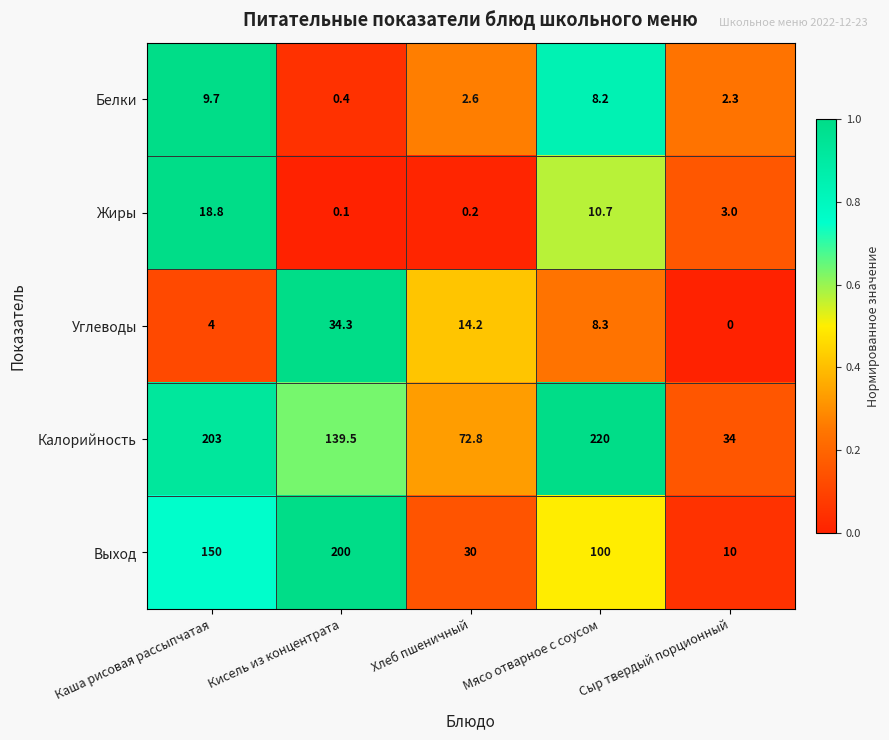

Between Кисель из концентрата and Мясо отварное с соусом, which series saw the biggest shift?

Выход